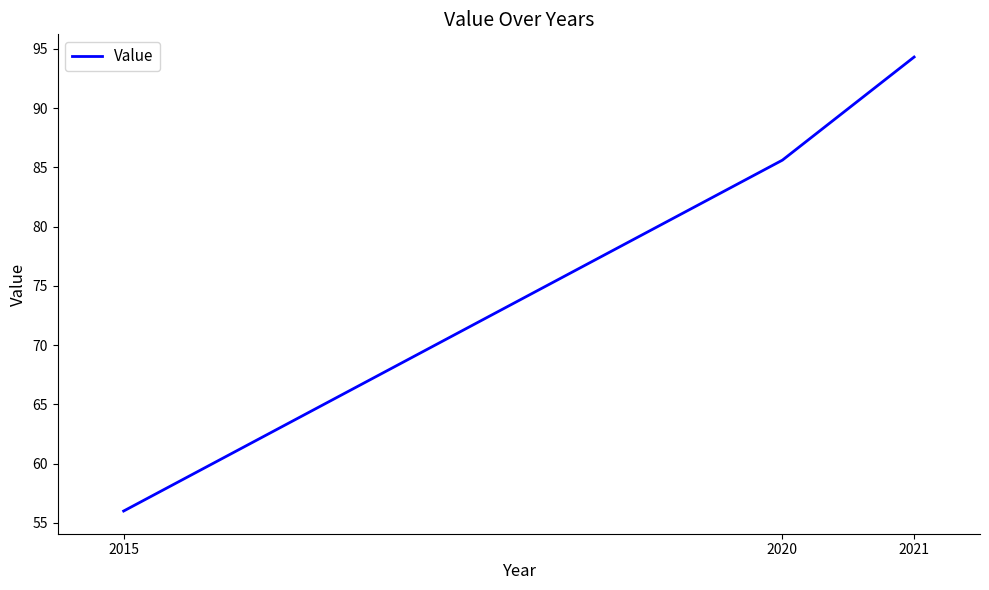

Reading left to right, what are all the values shown in this chart?

2015=56.0	2020=85.6	2021=94.3